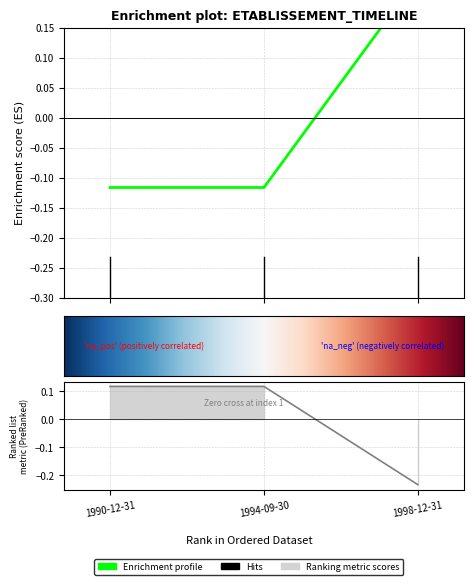

Reading left to right, what are all the values shown in this chart?

longitude: 1990-12-31=-0.1	1994-09-30=-0.1	1998-12-31=0.2
latitude: 1990-12-31=0.1	1994-09-30=0.1	1998-12-31=-0.2